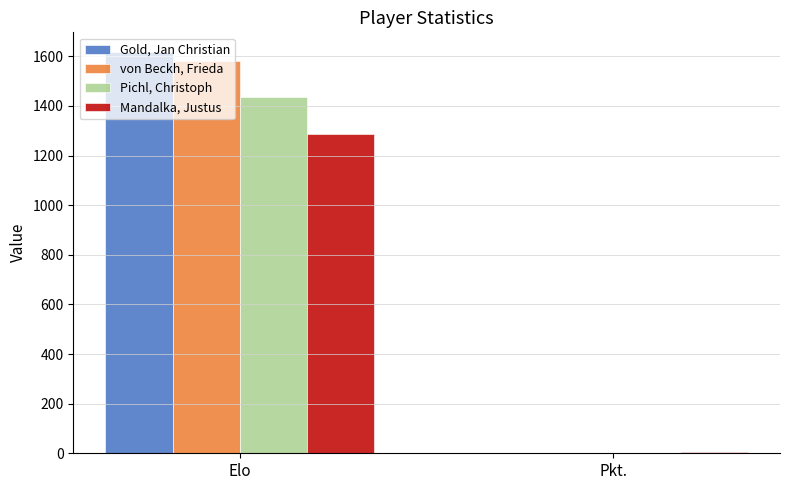

What is the sum of all Mandalka, Justus values?

1292.5